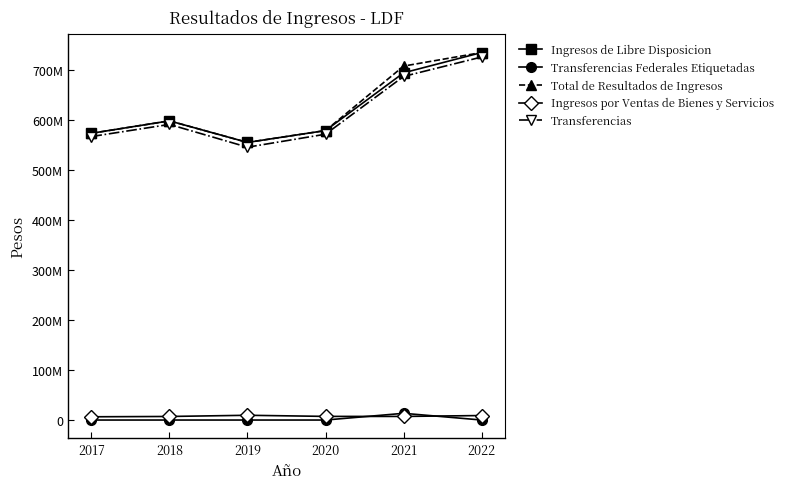

Where is Total de Resultados de Ingresos nearest to the value 645520465?

2018